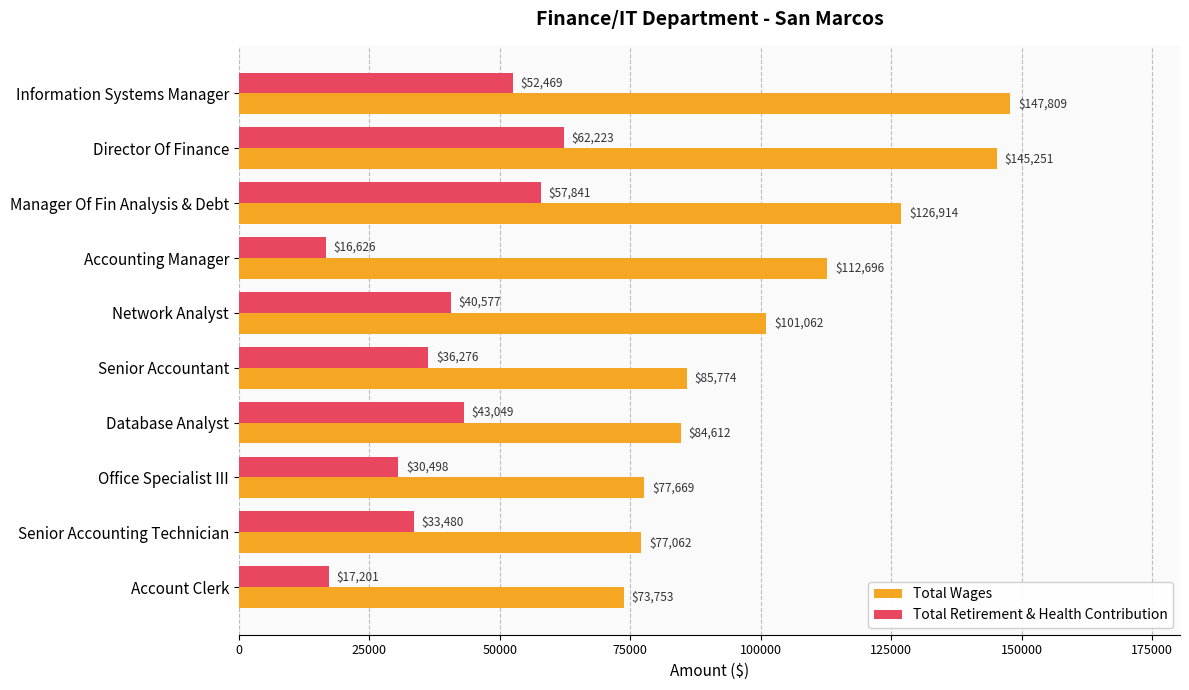

At Senior Accounting Technician, list the series in order from smallest to largest.

Total Retirement & Health Contribution, Total Wages